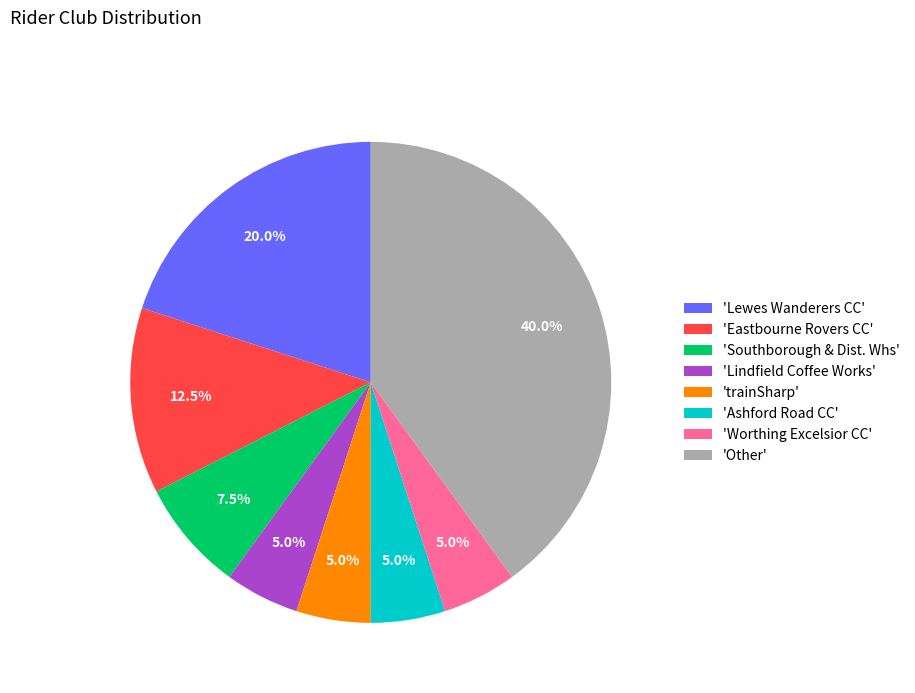

How many slices are in this pie chart?

8